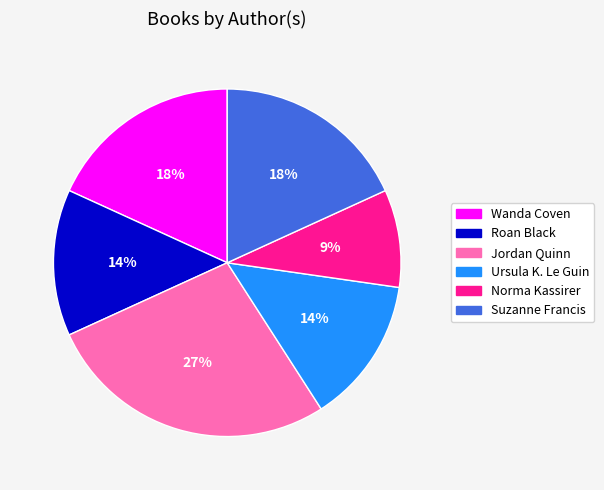

Which slice is the largest?

Jordan Quinn